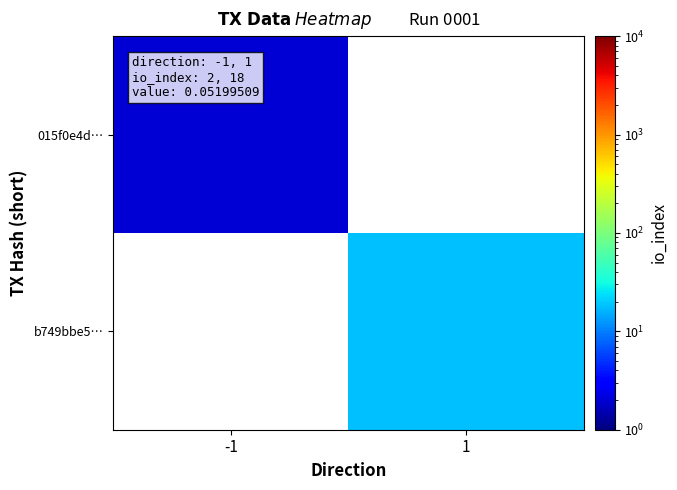

Which label corresponds to the smallest value in the chart?

-1